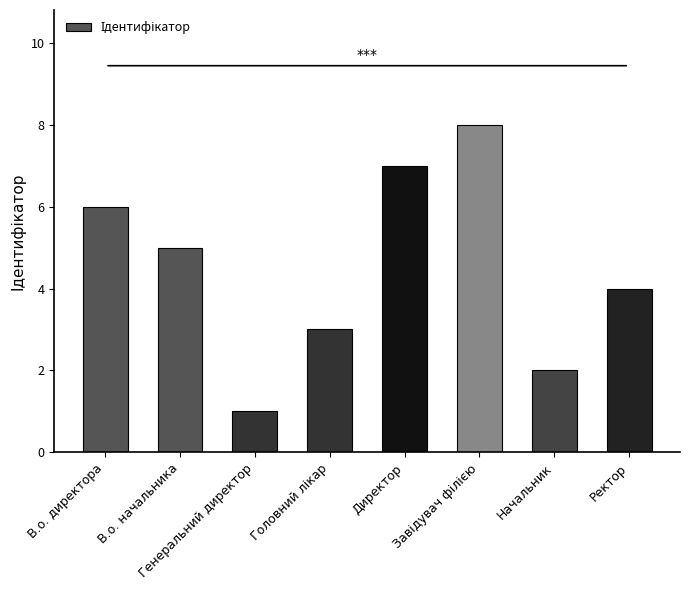

What is the minimum value shown in the chart?

1